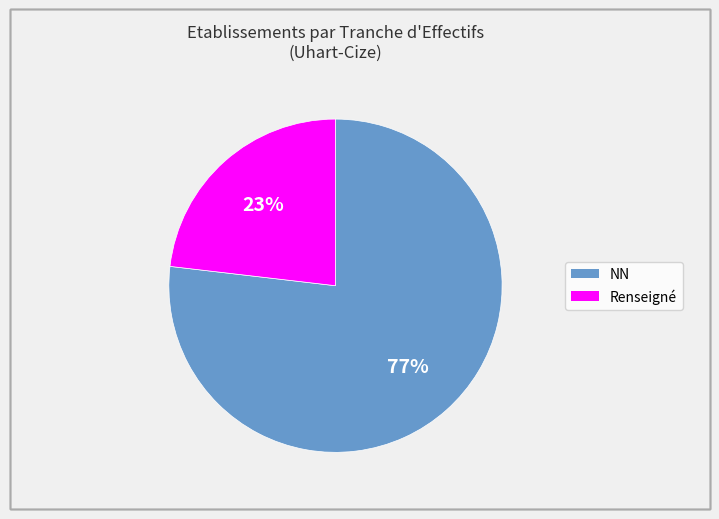

To the nearest percent, what is the difference between the largest and smallest slice percentages?

54%